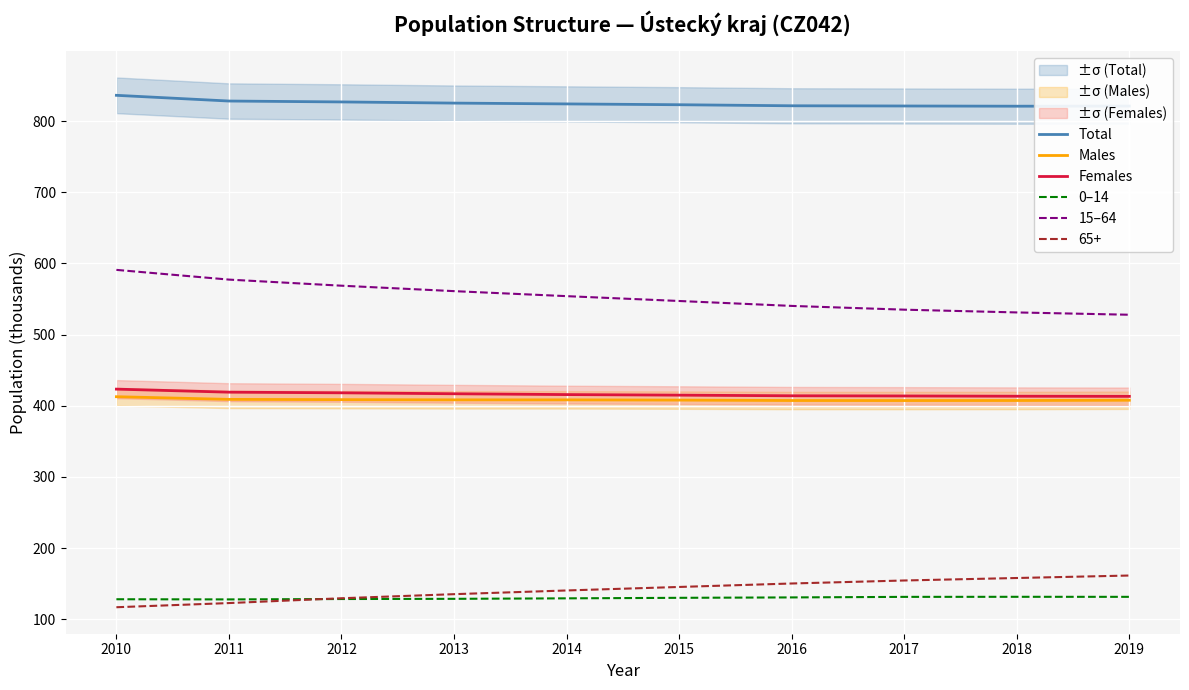

True or false: Total and 15–64 cross at least once.

False